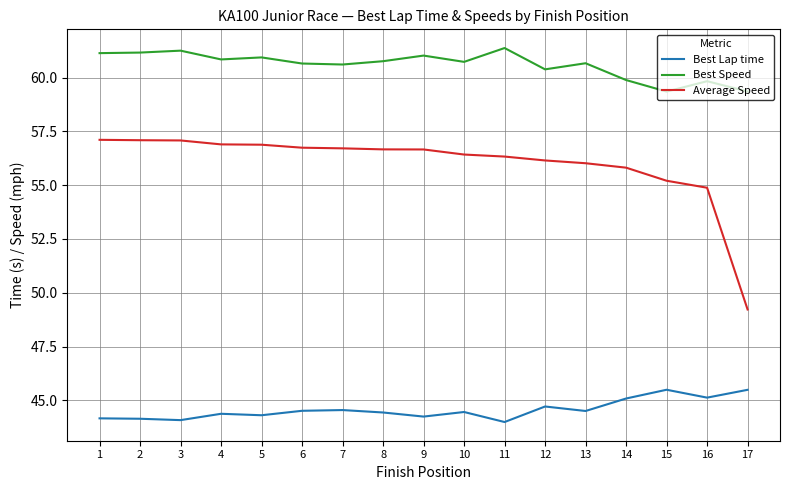

What is the difference between the maximum and second lowest values in the Best Lap time series?

1.4